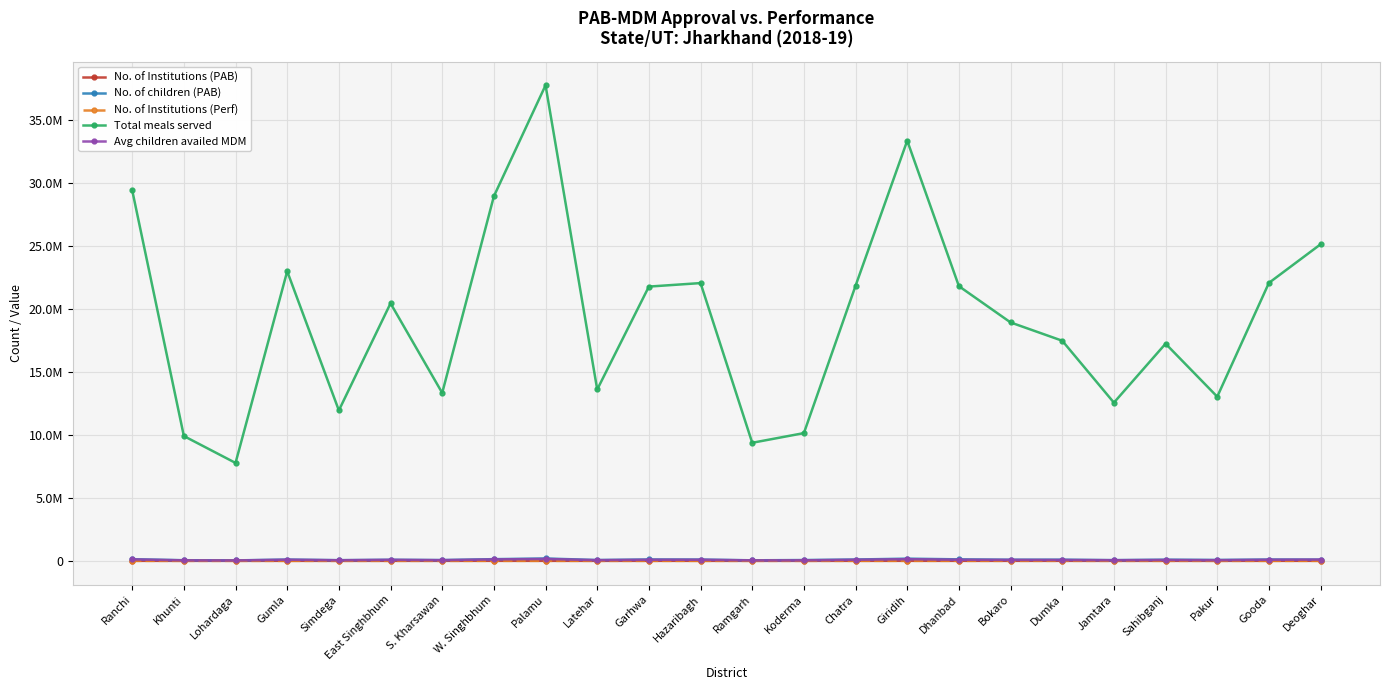

What are all the series names shown in the legend?

No. of Institutions (PAB), No. of children (PAB), No. of Institutions (Perf), Total meals served, Avg children availed MDM